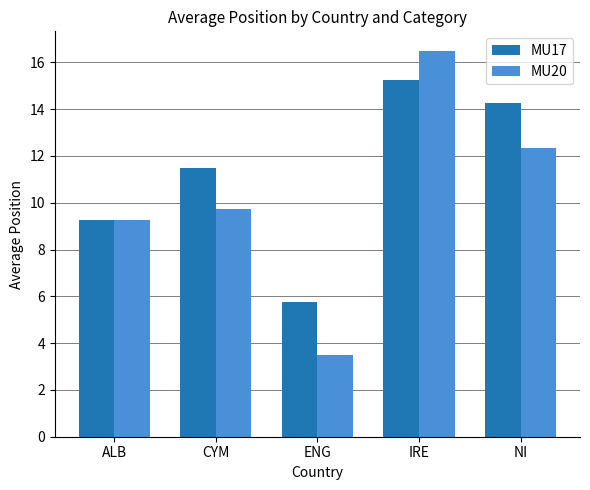

Rank the categories by MU17 value from highest to lowest.

IRE, NI, CYM, ALB, ENG